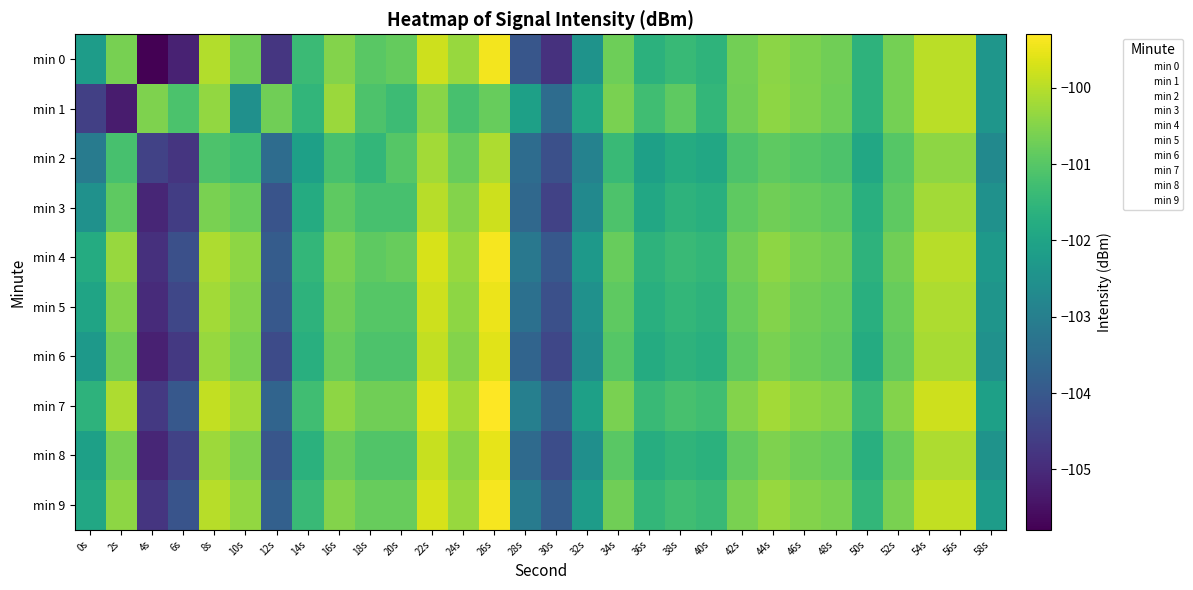

Which category has the lowest value across all series?

4s